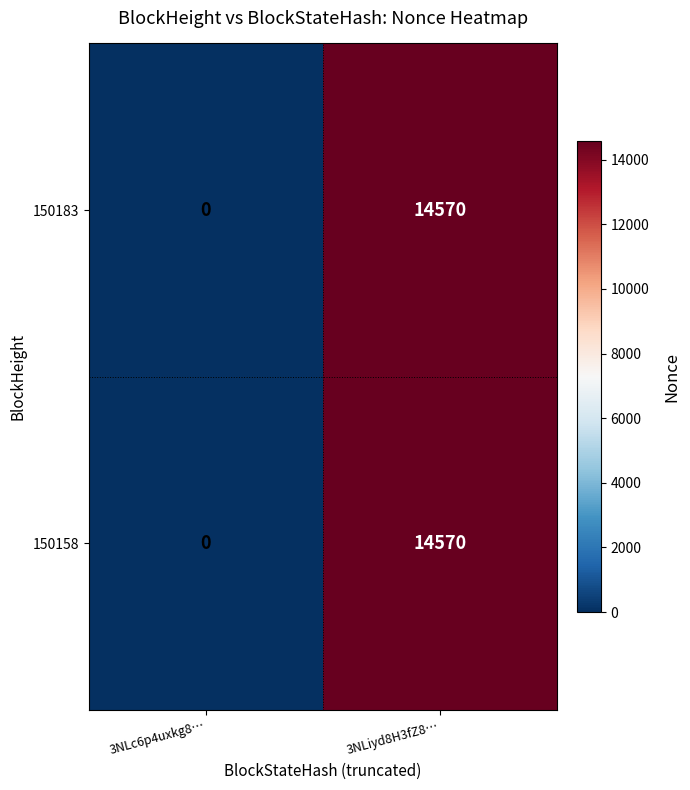

The 150183 series shows 14570 at 3NLiyd8H3fZ8…. True or false?

True